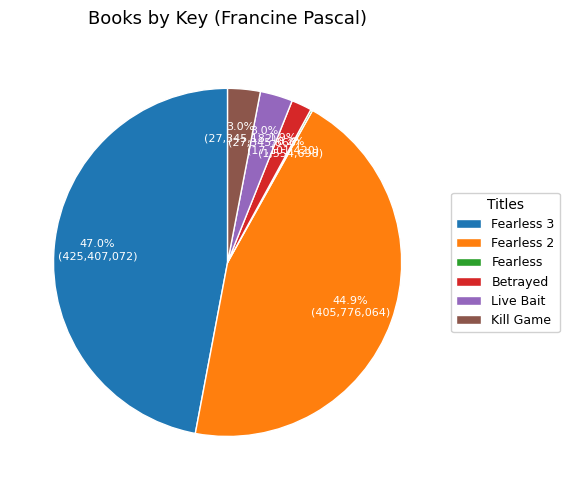

Is there a majority slice in this chart?

No